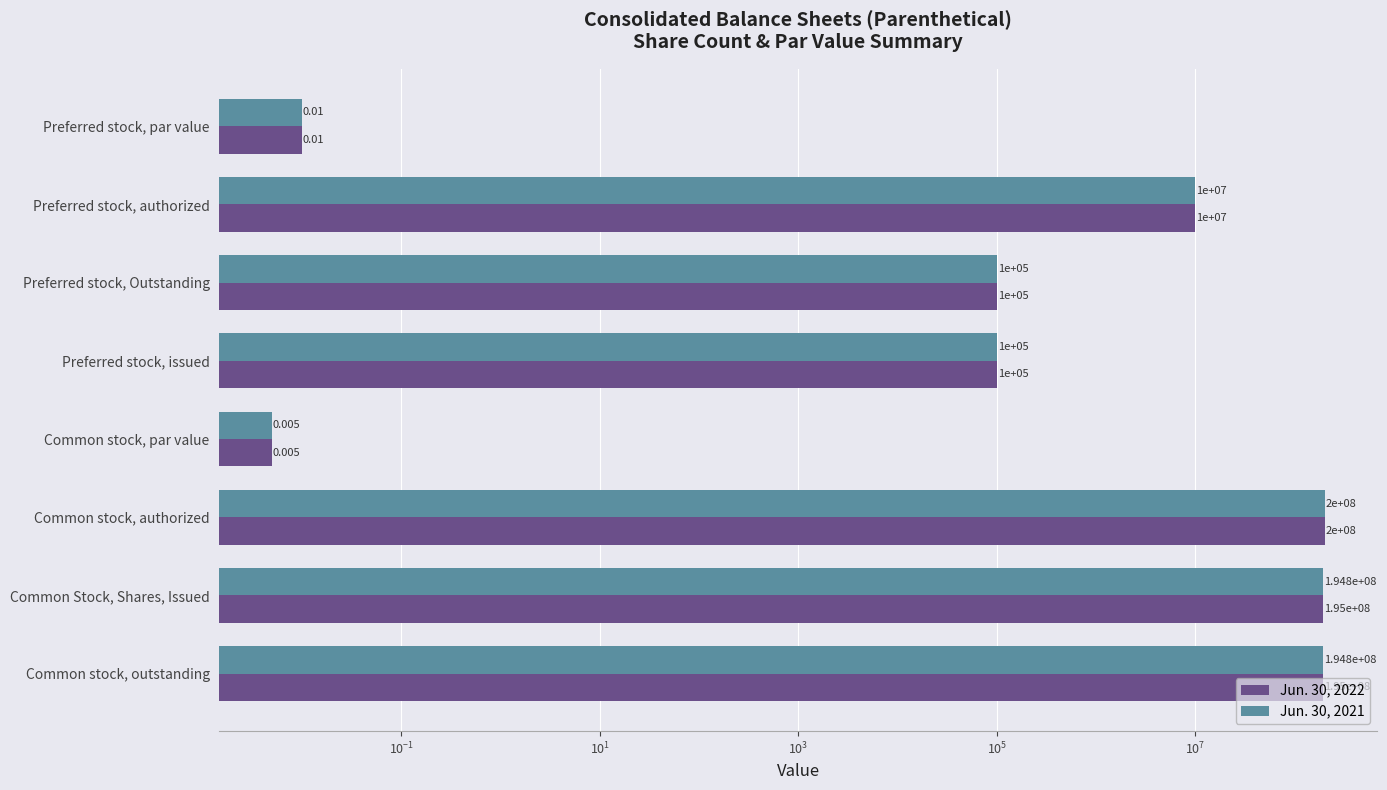

What is the difference between the second highest and second lowest values in the Jun. 30, 2022 series?

194982479.0